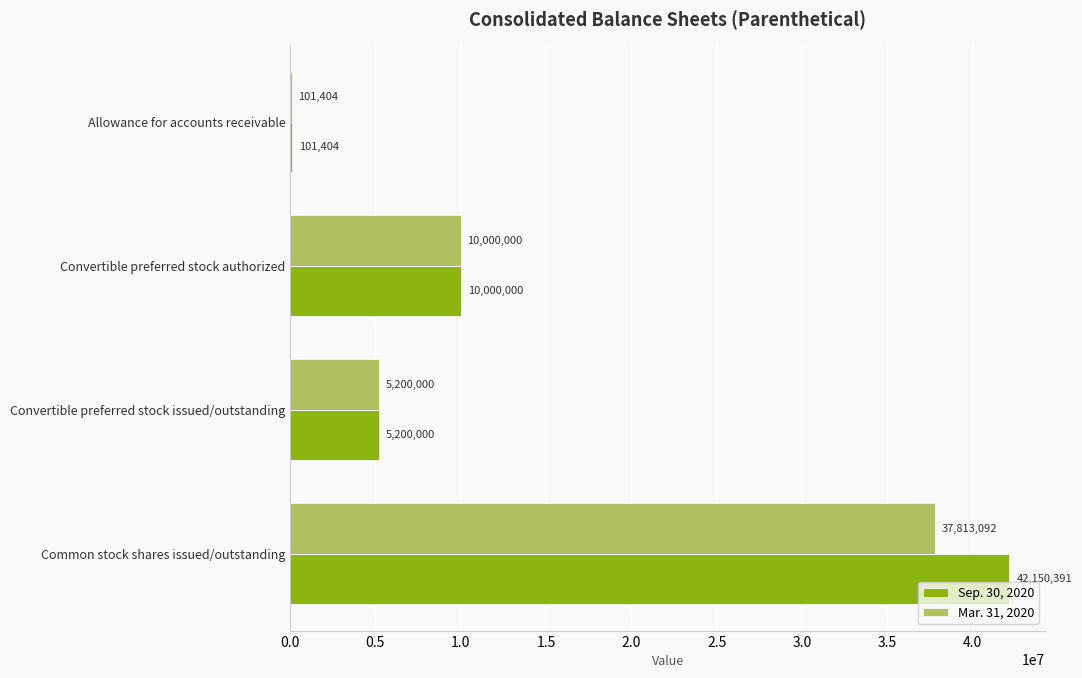

The Sep. 30, 2020 series shows 18621278 at Common stock shares issued/outstanding. True or false?

False